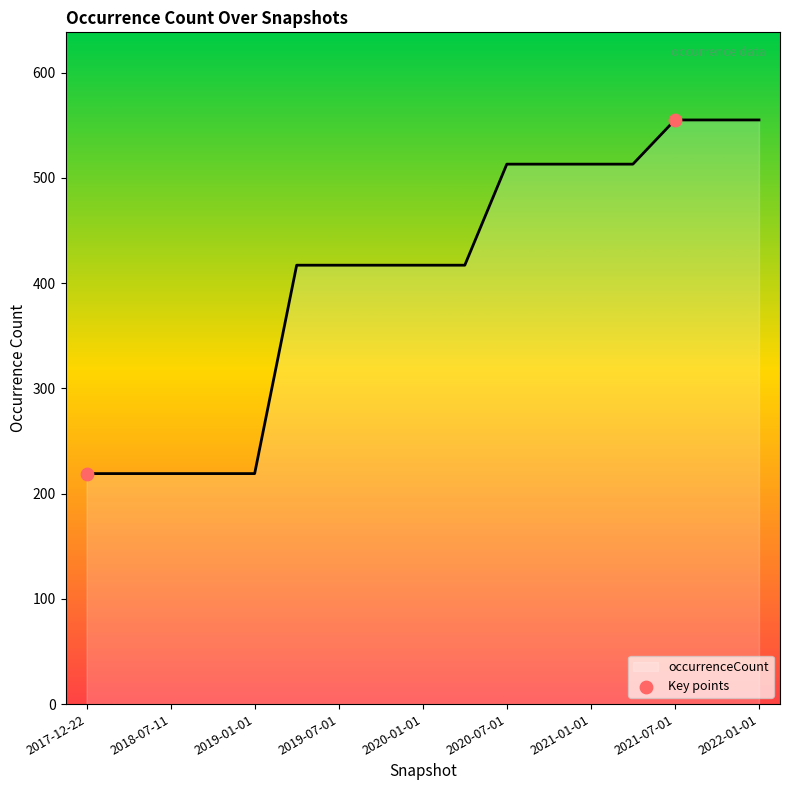

What is the maximum value shown in the chart?

555